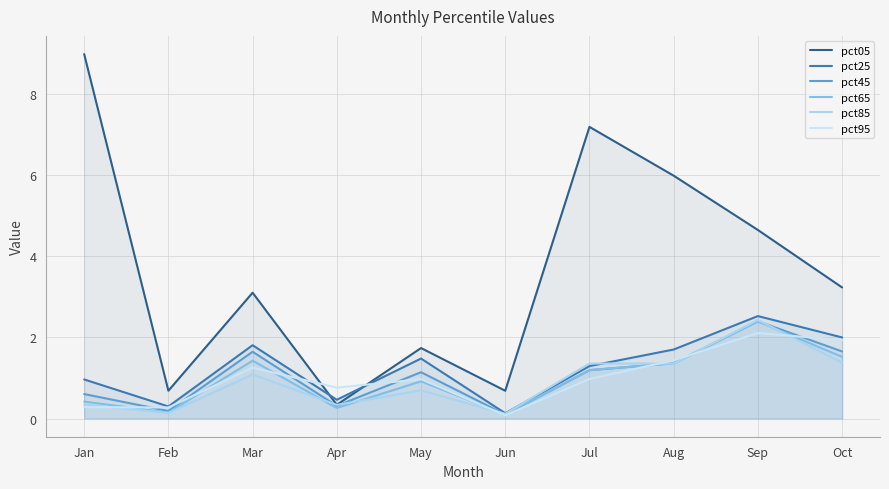

What is the smallest value displayed?

0.1